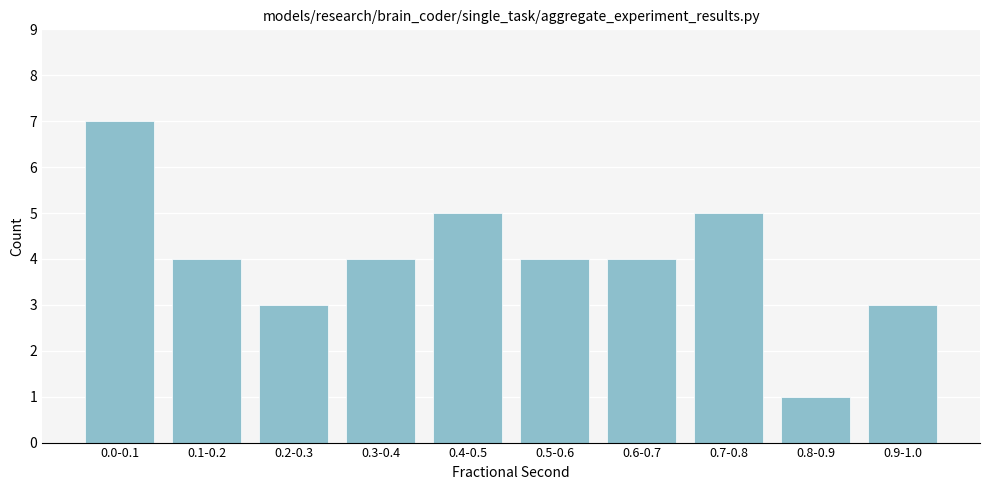

Reading right to left, list all the values displayed in this chart.

0.9-1.0=3	0.8-0.9=1	0.7-0.8=5	0.6-0.7=4	0.5-0.6=4	0.4-0.5=5	0.3-0.4=4	0.2-0.3=3	0.1-0.2=4	0.0-0.1=7